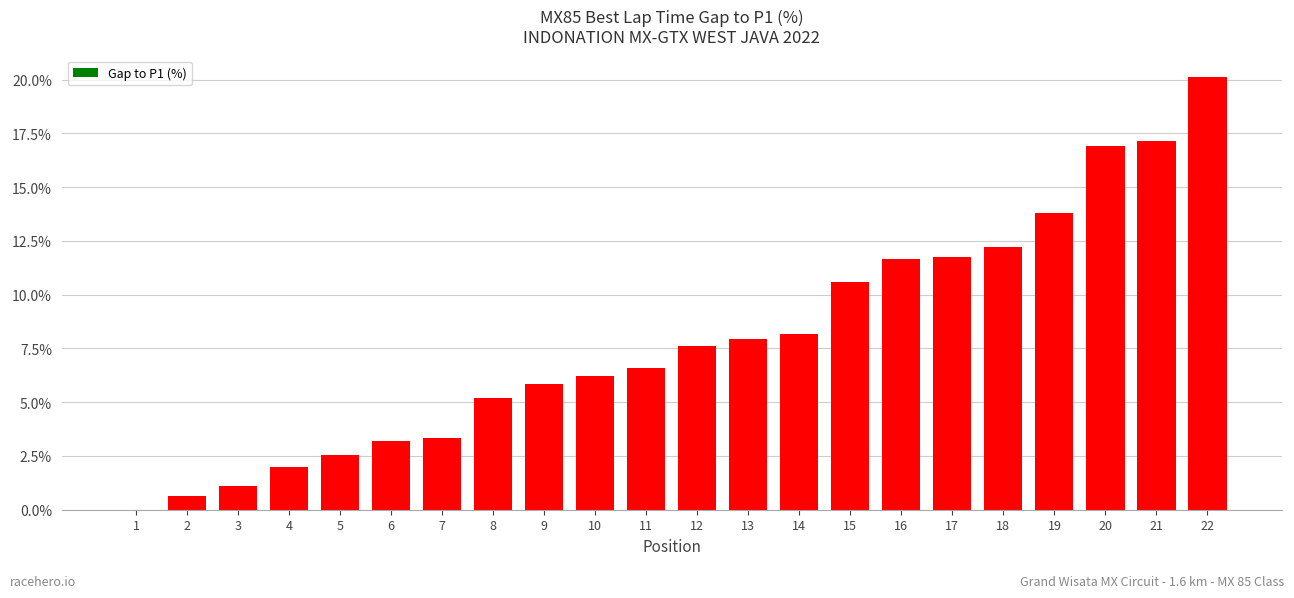

What is the change in value from 7 to 19?

+10.5